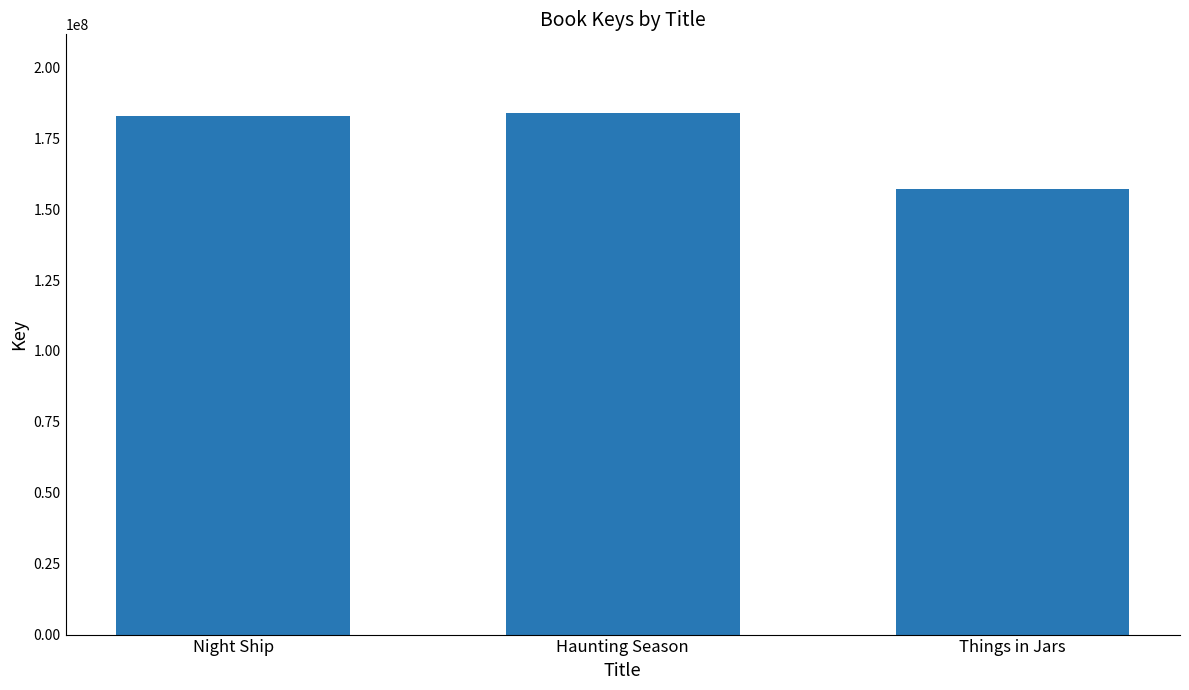

Which label corresponds to the smallest value in the chart?

Things in Jars